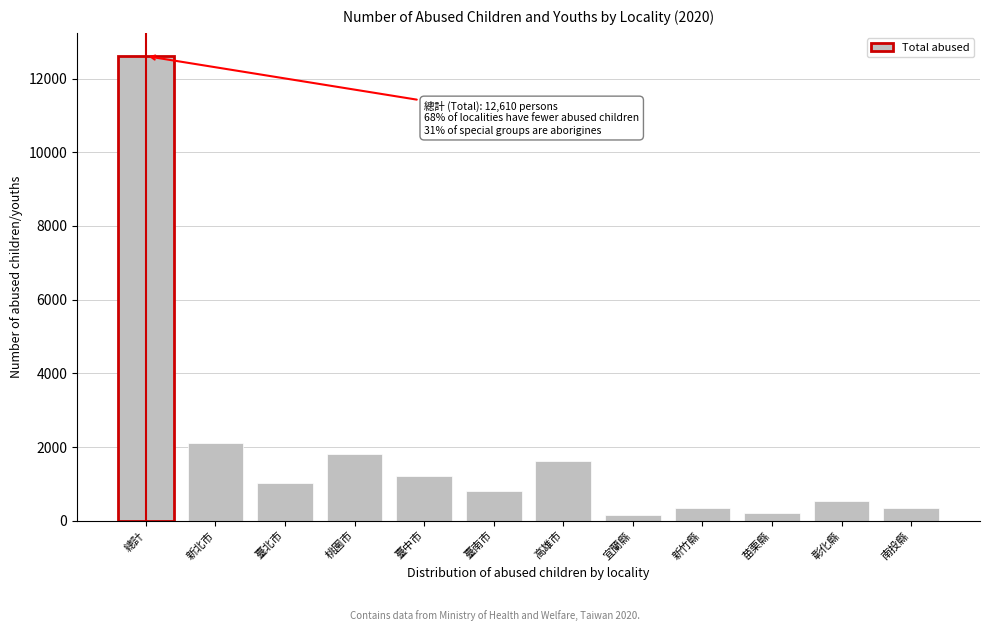

What is the sum of all values?

22776